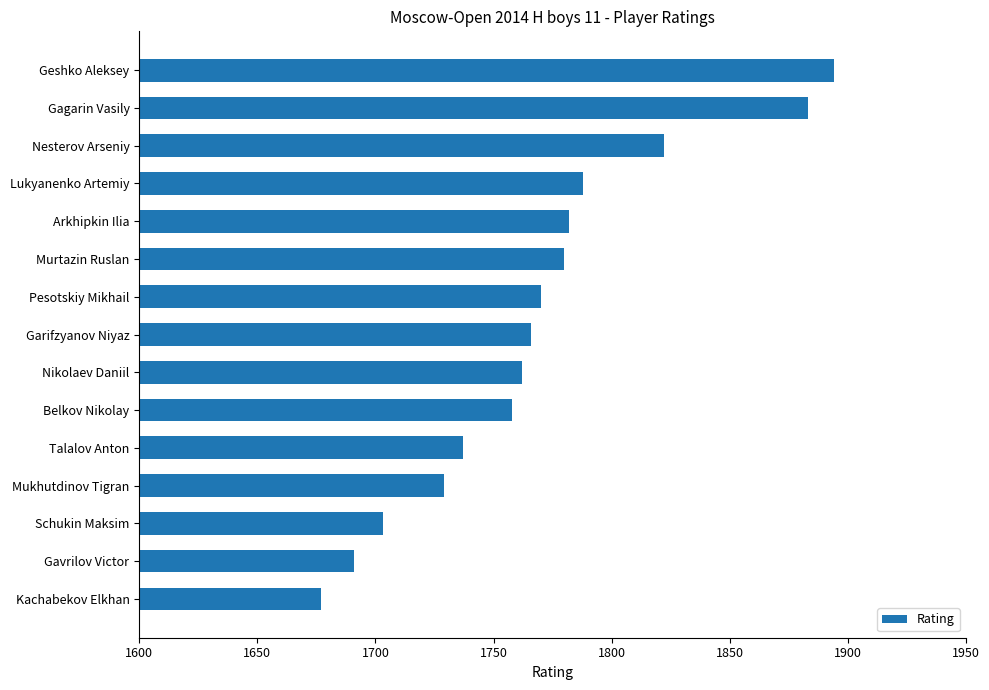

The value at Pesotskiy Mikhail is 527. True or false?

False